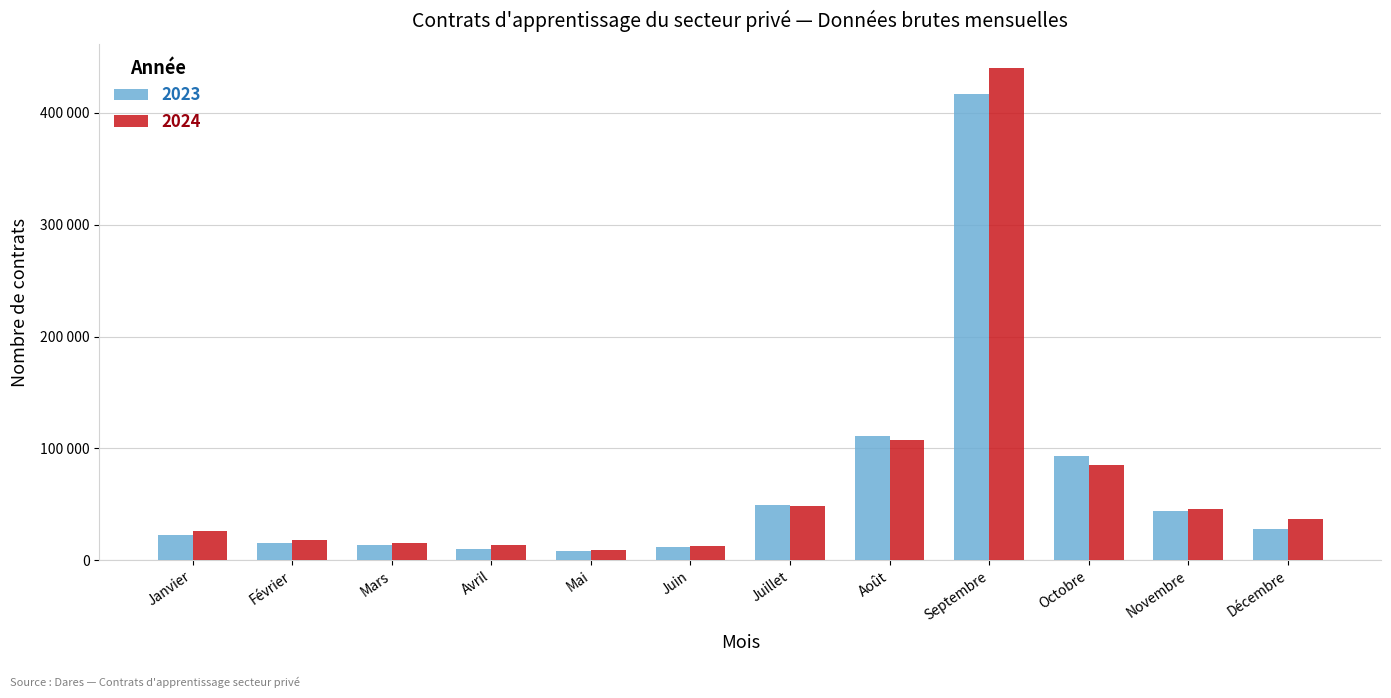

Where is 2023 nearest to the value 212518?

Août